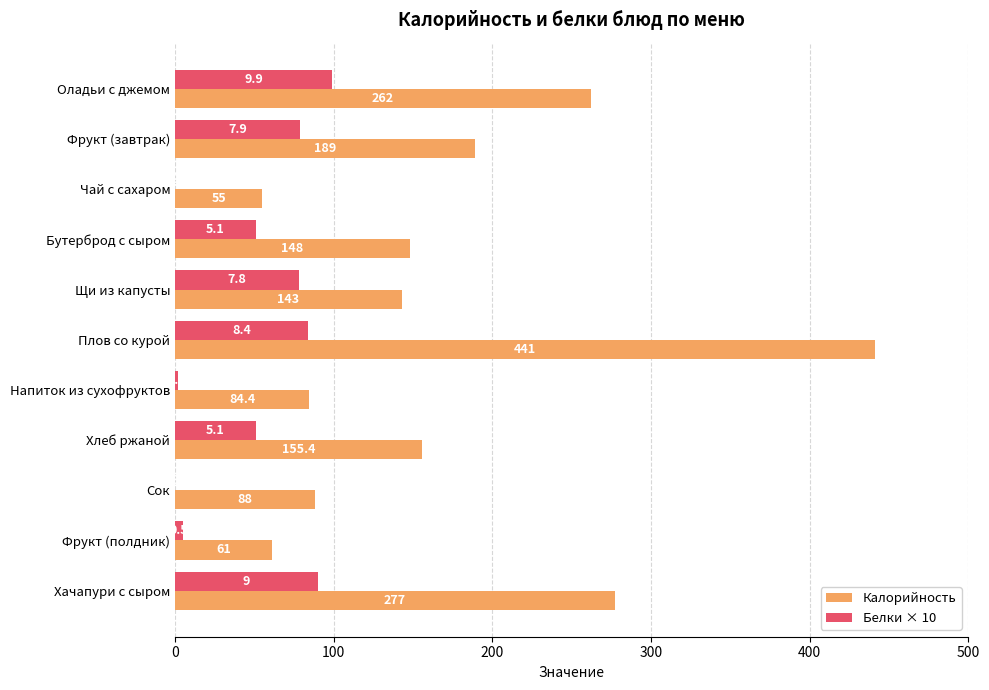

What value does the Калорийность series have at Сок?

88.0